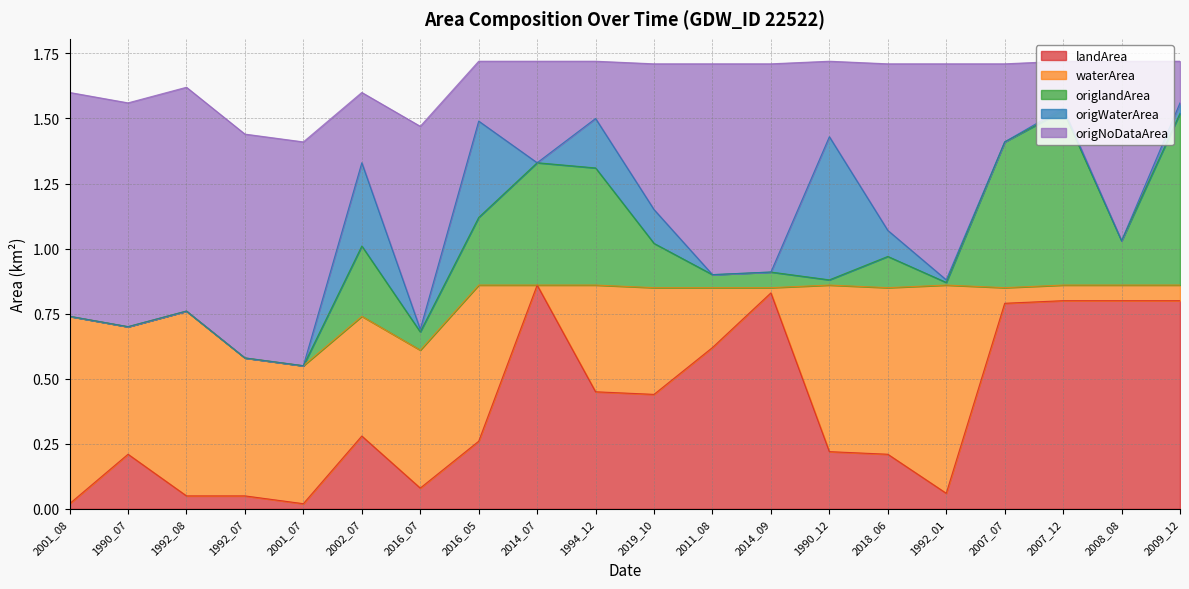

Reading left to right, what are all the values shown in this chart?

landArea: 2001_08=0.0	1990_07=0.2	1992_08=0.1	1992_07=0.1	2001_07=0.0	2002_07=0.3	2016_07=0.1	2016_05=0.3	2014_07=0.9	1994_12=0.5	2019_10=0.4	2011_08=0.6	2014_09=0.8	1990_12=0.2	2018_06=0.2	1992_01=0.1	2007_07=0.8	2007_12=0.8	2008_08=0.8	2009_12=0.8
waterArea: 2001_08=0.7	1990_07=0.5	1992_08=0.7	1992_07=0.5	2001_07=0.5	2002_07=0.5	2016_07=0.5	2016_05=0.6	2014_07=0.0	1994_12=0.4	2019_10=0.4	2011_08=0.2	2014_09=0.0	1990_12=0.6	2018_06=0.6	1992_01=0.8	2007_07=0.1	2007_12=0.1	2008_08=0.1	2009_12=0.1
origlandArea: 2001_08=0.0	1990_07=0.0	1992_08=0.0	1992_07=0.0	2001_07=0.0	2002_07=0.3	2016_07=0.1	2016_05=0.3	2014_07=0.5	1994_12=0.5	2019_10=0.2	2011_08=0.1	2014_09=0.1	1990_12=0.0	2018_06=0.1	1992_01=0.0	2007_07=0.6	2007_12=0.7	2008_08=0.2	2009_12=0.7
origWaterArea: 2001_08=0.0	1990_07=0.0	1992_08=0.0	1992_07=0.0	2001_07=0.0	2002_07=0.3	2016_07=0.0	2016_05=0.4	2014_07=0.0	1994_12=0.2	2019_10=0.1	2011_08=0.0	2014_09=0.0	1990_12=0.6	2018_06=0.1	1992_01=0.0	2007_07=0.0	2007_12=0.0	2008_08=0.0	2009_12=0.0
origNoDataArea: 2001_08=0.9	1990_07=0.9	1992_08=0.9	1992_07=0.9	2001_07=0.9	2002_07=0.3	2016_07=0.8	2016_05=0.2	2014_07=0.4	1994_12=0.2	2019_10=0.6	2011_08=0.8	2014_09=0.8	1990_12=0.3	2018_06=0.6	1992_01=0.8	2007_07=0.3	2007_12=0.2	2008_08=0.7	2009_12=0.2